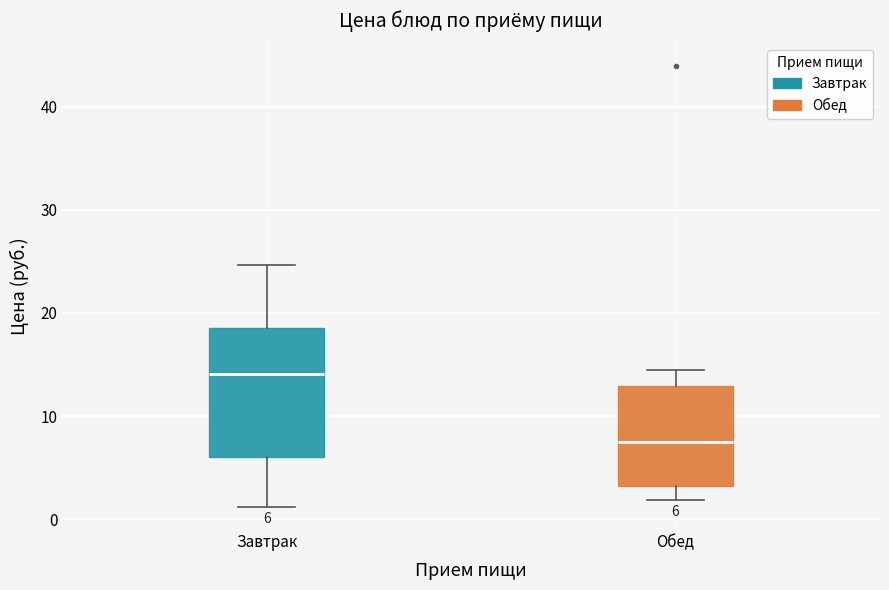

Which box is the tallest, from its lower edge to its upper edge?

Завтрак